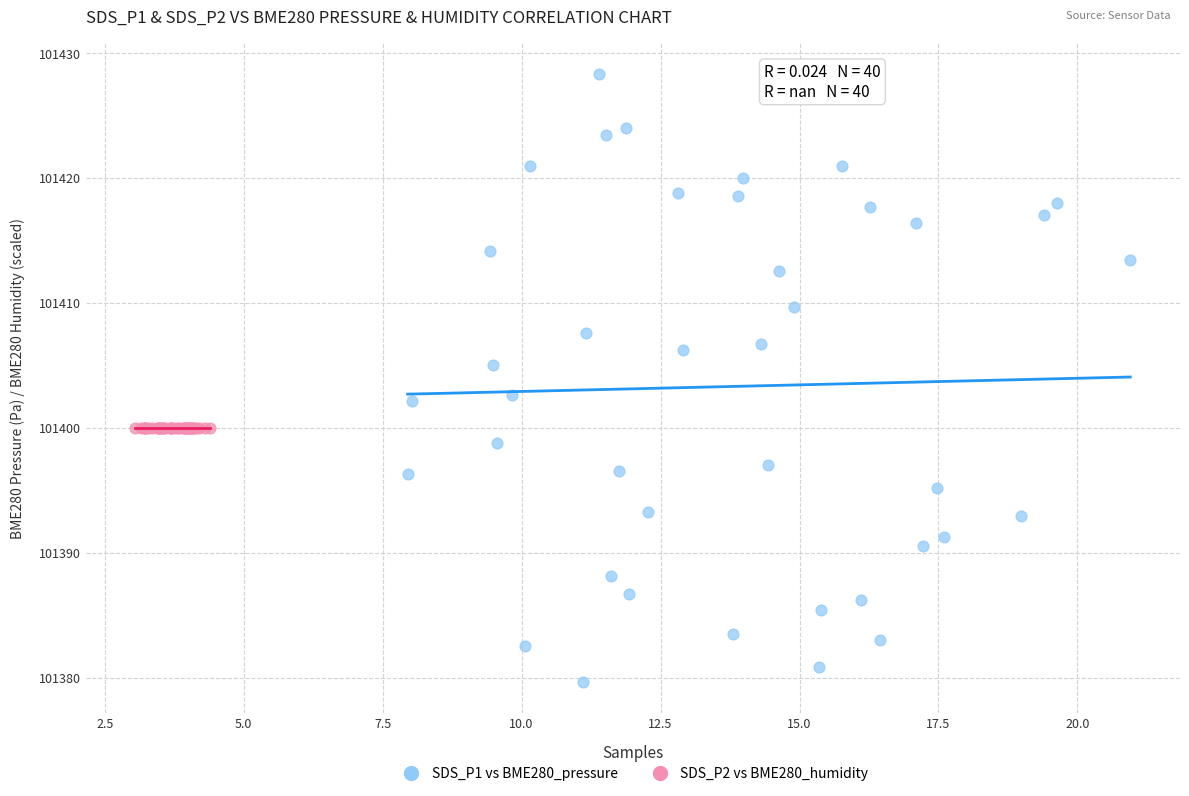

Which series reaches the minimum Y coordinate?

SDS_P1 vs BME280_pressure